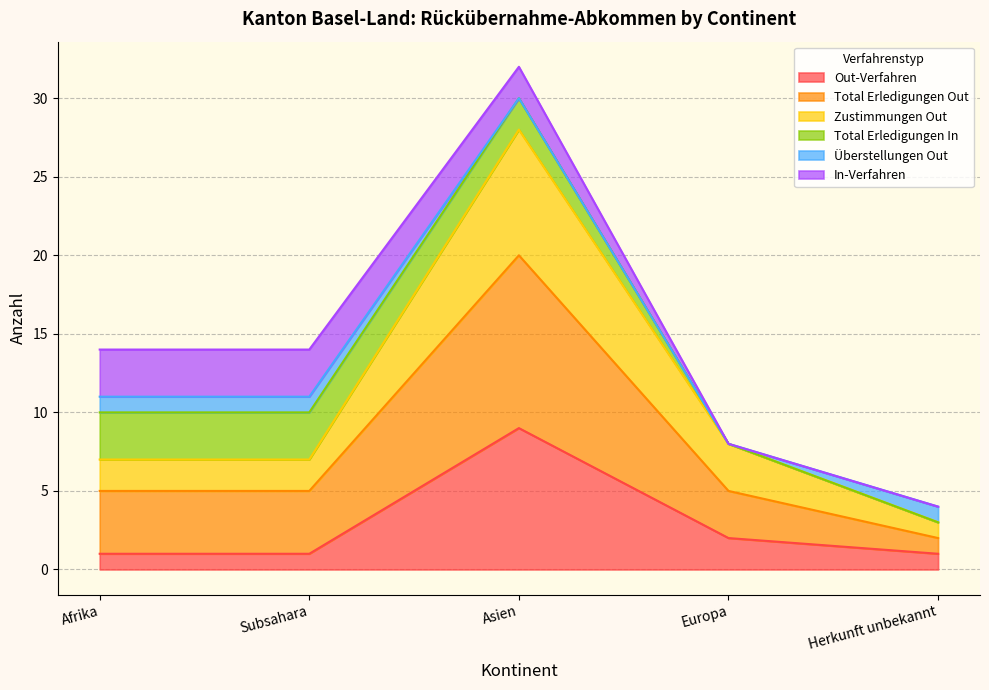

How many lines are shown in the chart?

6